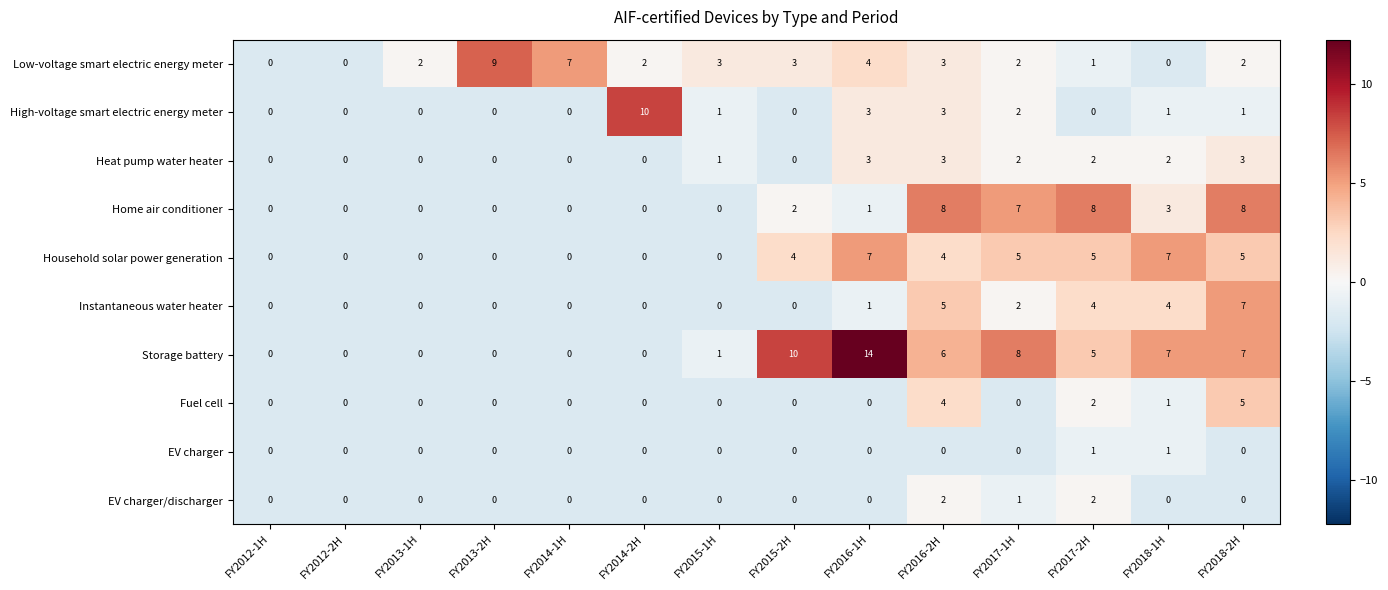

How many EV charger values are between 0 and 1?

14